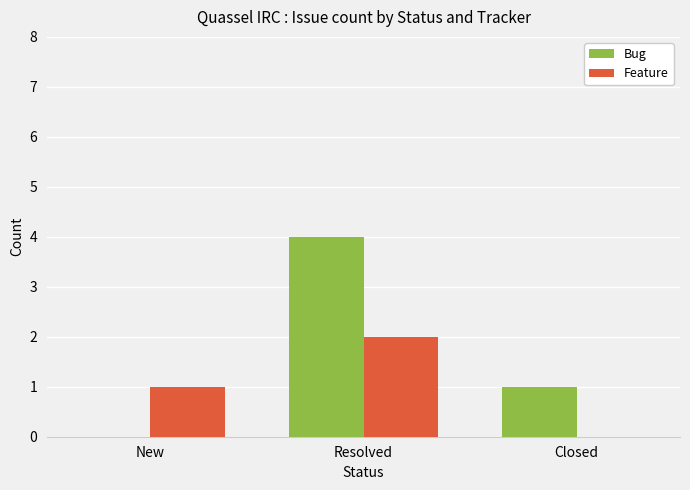

What is the greatest value displayed?

4